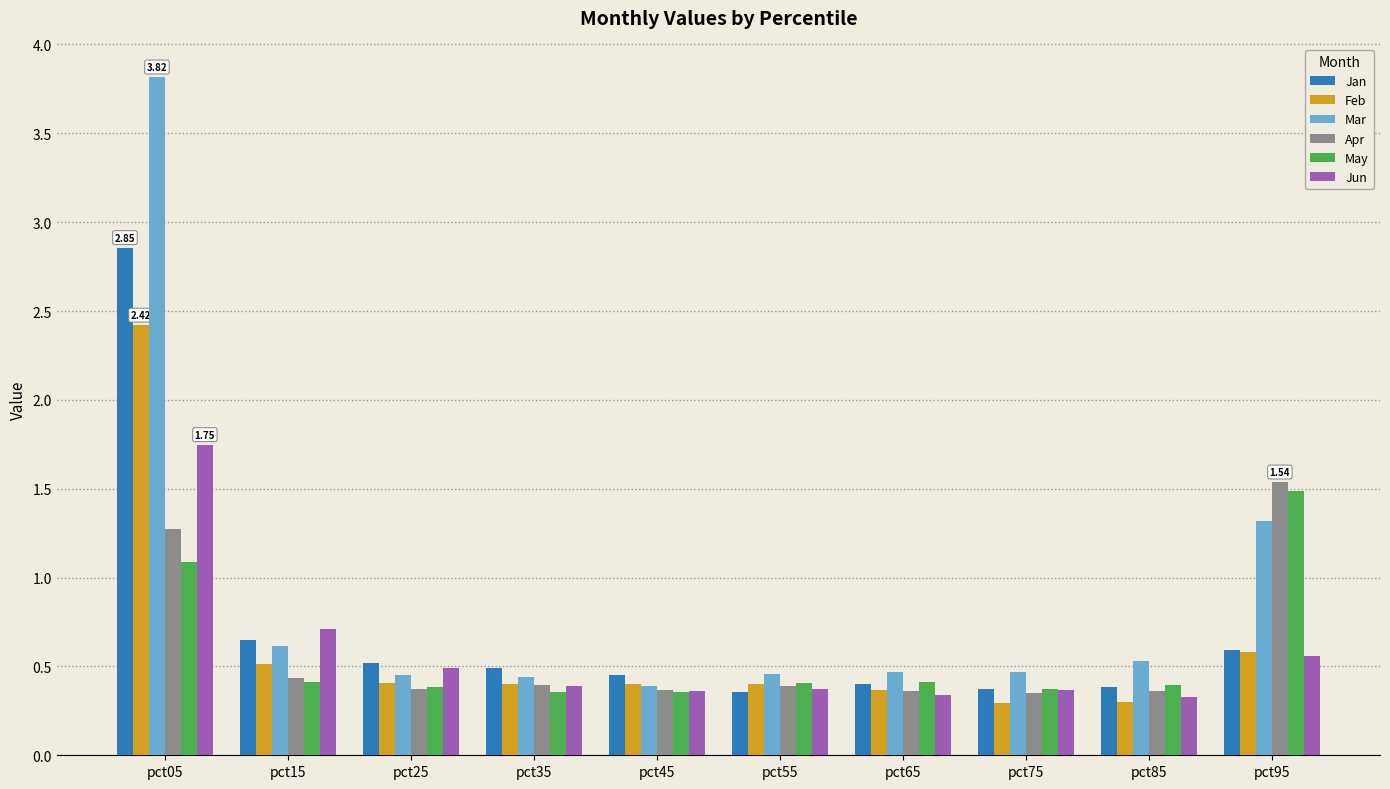

How many groups of bars are there?

10